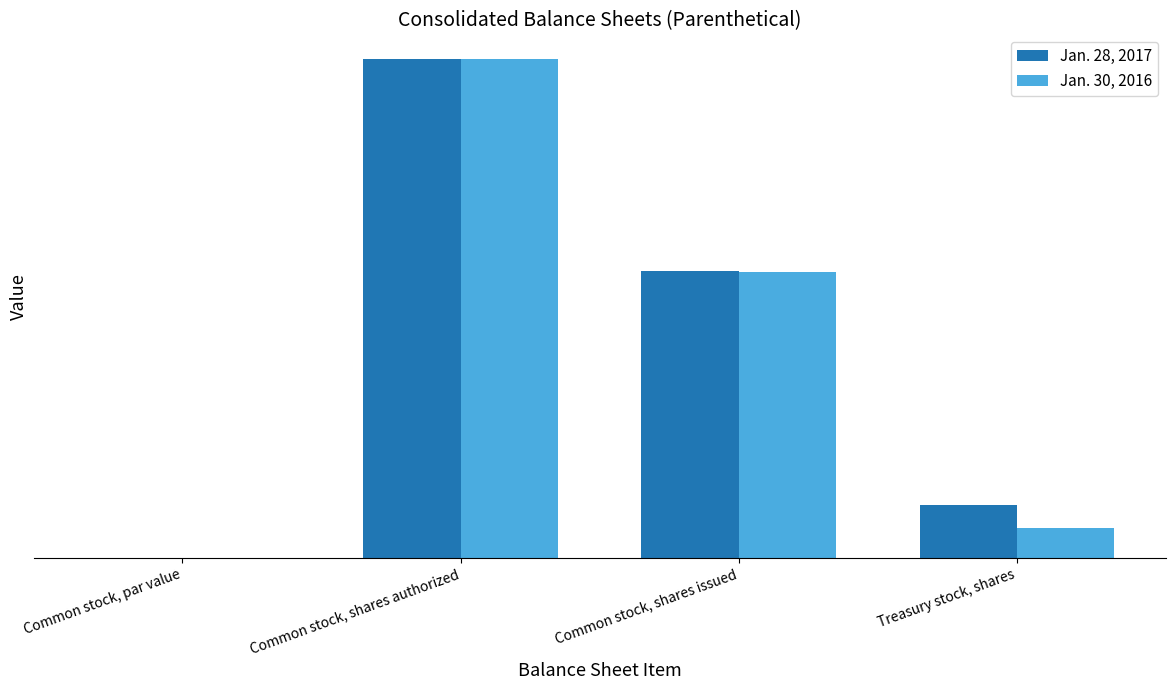

Are the bars horizontal?

No